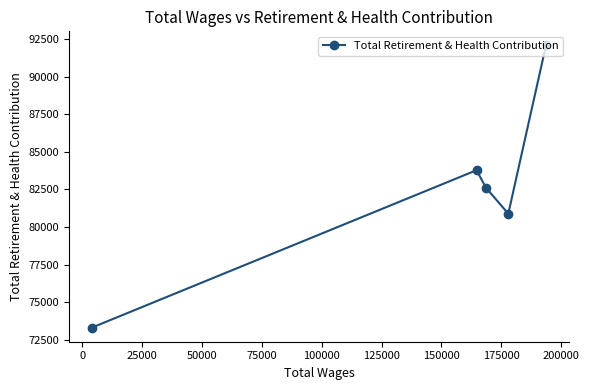

What is the difference between the second highest and second lowest values?

2891